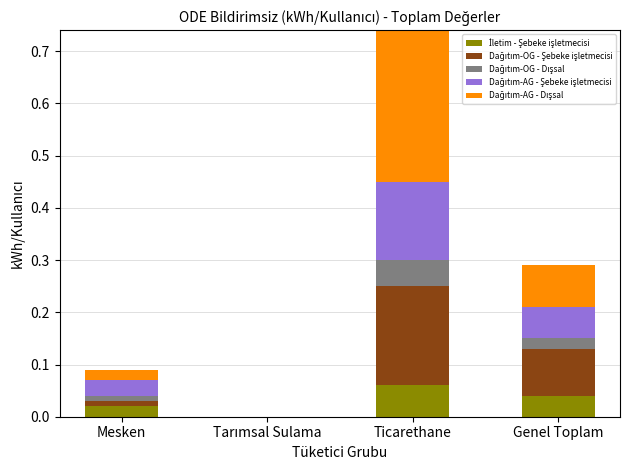

At which category is the sum across all series the highest?

Ticarethane